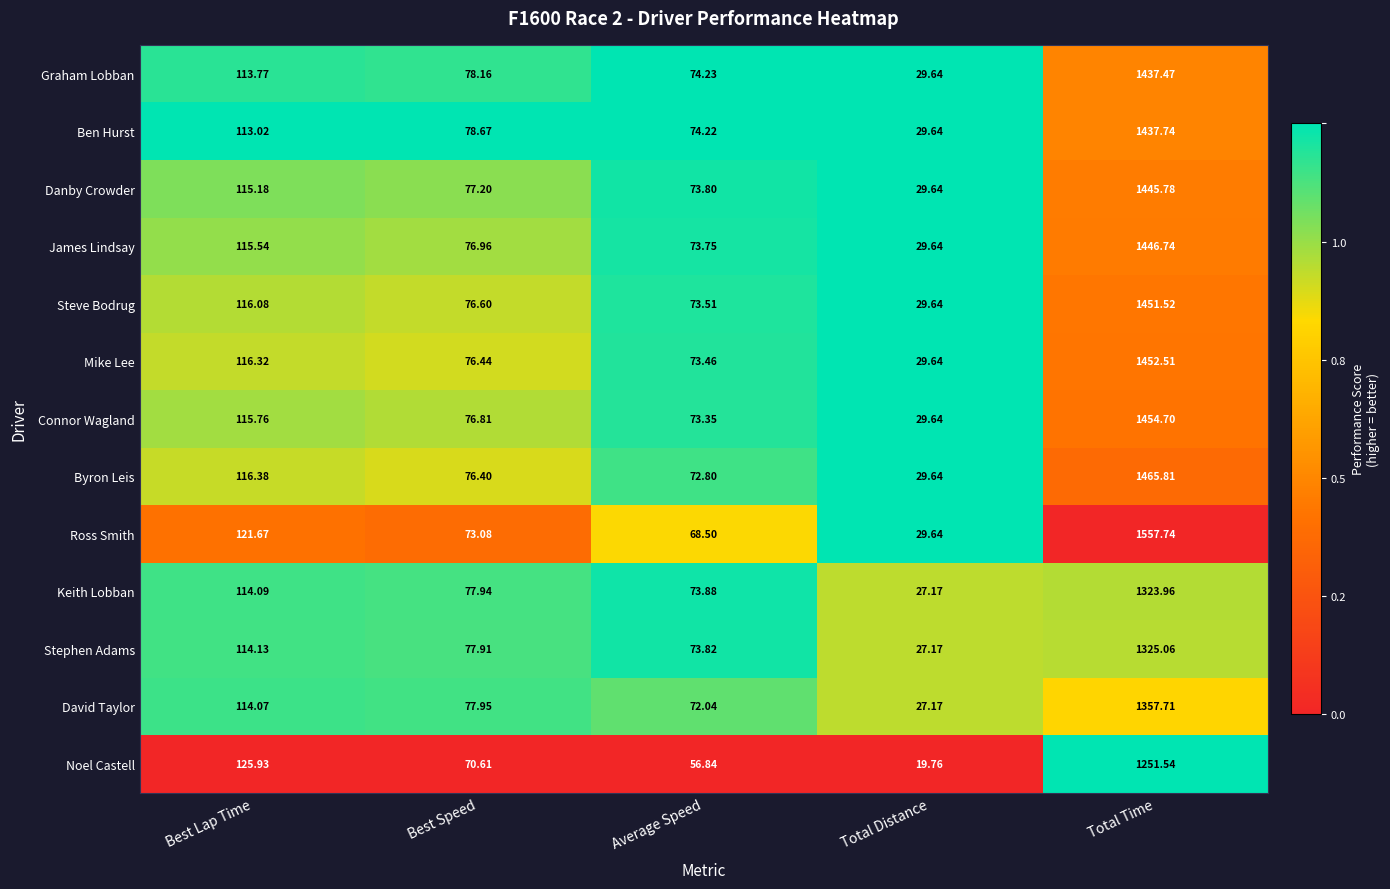

Count the number of data series in this chart.

13